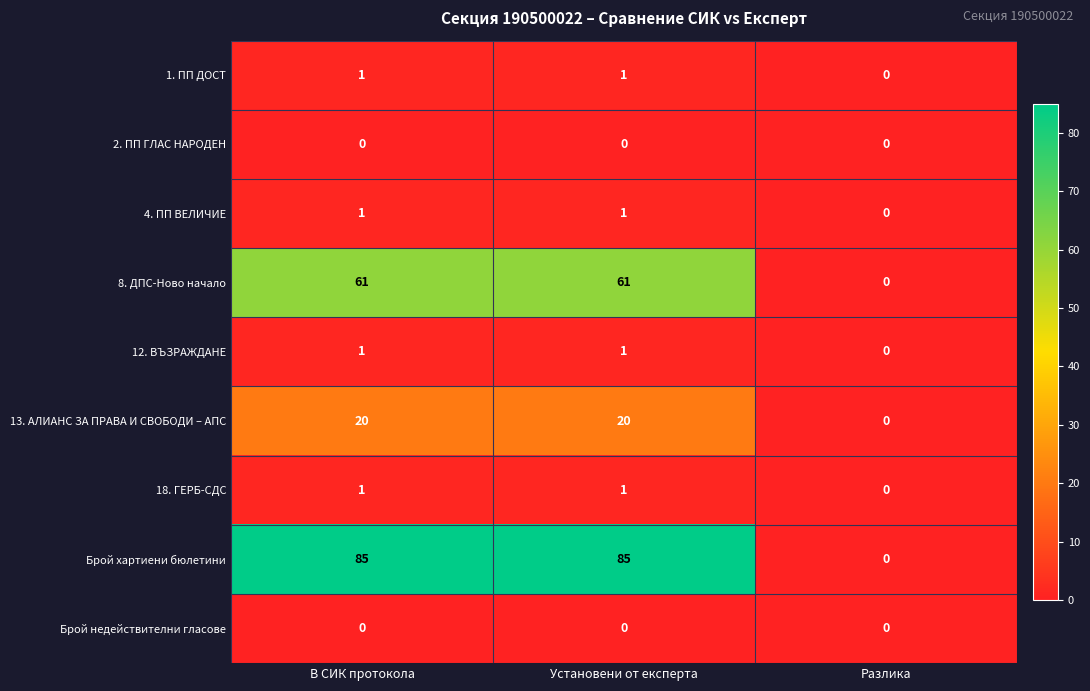

True or false: 12. ВЪЗРАЖДАНЕ has a value of 1 at Установени от експерта.

True